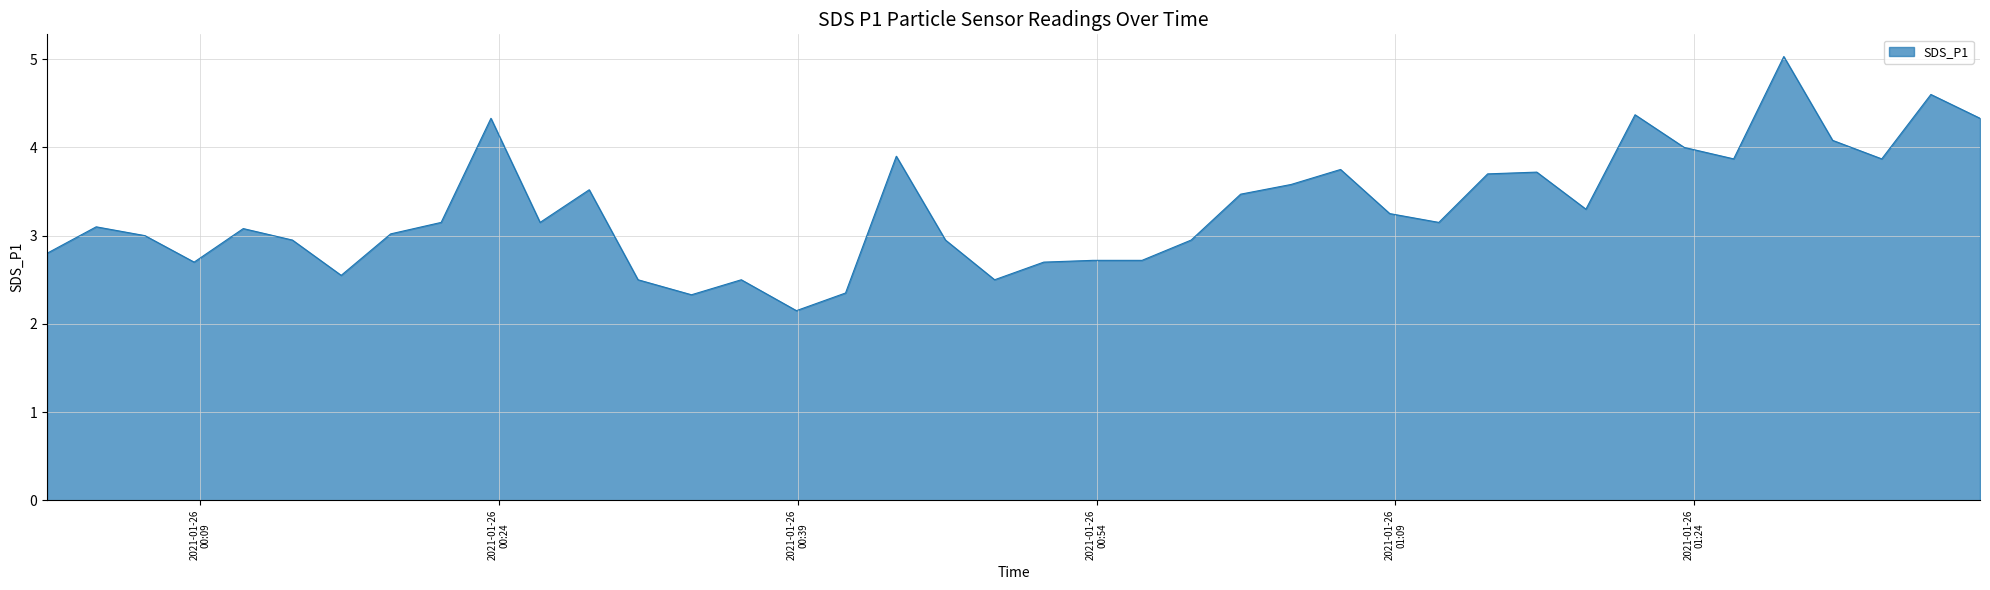

What is the maximum value shown in the chart?

5.0